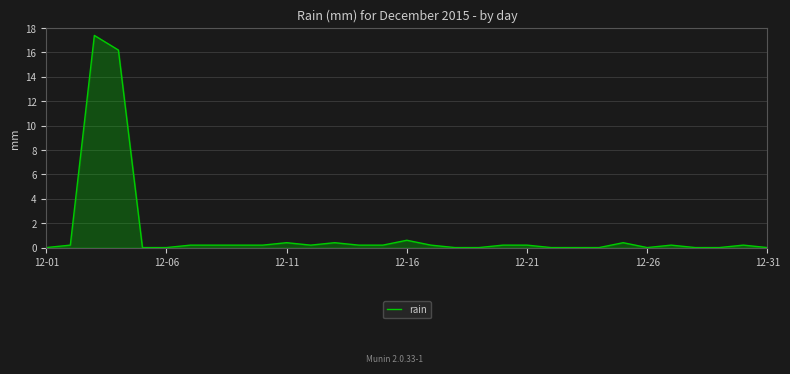

What is the difference between the second highest and second lowest values?

16.2